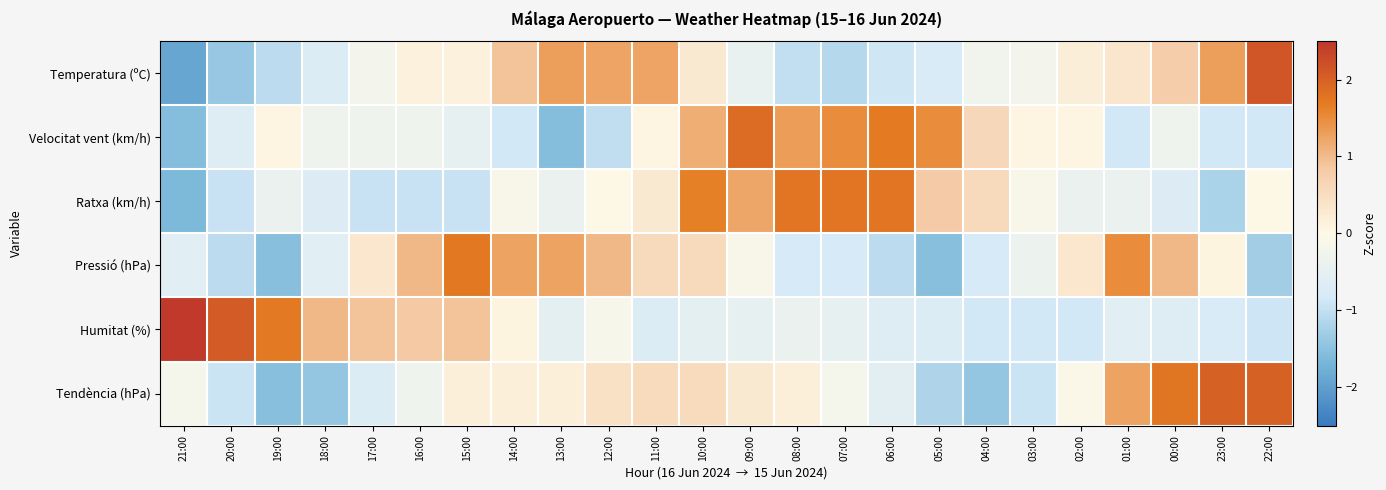

Reading right to left, what are all the values shown in this chart?

Temperatura (ºC): 22:00=2.1	23:00=1.3	00:00=0.8	01:00=0.3	02:00=0.2	03:00=-0.2	04:00=-0.3	05:00=-0.8	06:00=-0.9	07:00=-1.1	08:00=-1.0	09:00=-0.4	10:00=0.3	11:00=1.2	12:00=1.2	13:00=1.3	14:00=0.9	15:00=0.1	16:00=0.1	17:00=-0.2	18:00=-0.7	19:00=-1.1	20:00=-1.4	21:00=-1.9
Velocitat vent (km/h): 22:00=-0.8	23:00=-0.8	00:00=-0.3	01:00=-0.8	02:00=0.1	03:00=0.1	04:00=0.6	05:00=1.5	06:00=1.7	07:00=1.5	08:00=1.3	09:00=1.9	10:00=1.1	11:00=0.1	12:00=-1.0	13:00=-1.6	14:00=-0.8	15:00=-0.5	16:00=-0.3	17:00=-0.3	18:00=-0.3	19:00=0.1	20:00=-0.7	21:00=-1.6
Ratxa (km/h): 22:00=0.0	23:00=-1.2	00:00=-0.7	01:00=-0.4	02:00=-0.4	03:00=-0.1	04:00=0.5	05:00=0.8	06:00=1.8	07:00=1.8	08:00=1.8	09:00=1.2	10:00=1.6	11:00=0.3	12:00=0.0	13:00=-0.4	14:00=-0.1	15:00=-0.9	16:00=-0.9	17:00=-0.9	18:00=-0.7	19:00=-0.4	20:00=-0.9	21:00=-1.6
Pressió (hPa): 22:00=-1.3	23:00=0.1	00:00=1.0	01:00=1.5	02:00=0.3	03:00=-0.4	04:00=-0.8	05:00=-1.5	06:00=-1.1	07:00=-0.8	08:00=-0.8	09:00=-0.1	10:00=0.6	11:00=0.6	12:00=1.0	13:00=1.3	14:00=1.3	15:00=1.7	16:00=1.0	17:00=0.3	18:00=-0.6	19:00=-1.5	20:00=-1.1	21:00=-0.6
Humitat (%): 22:00=-0.9	23:00=-0.8	00:00=-0.7	01:00=-0.6	02:00=-0.8	03:00=-0.8	04:00=-0.8	05:00=-0.7	06:00=-0.7	07:00=-0.5	08:00=-0.4	09:00=-0.5	10:00=-0.5	11:00=-0.7	12:00=-0.2	13:00=-0.5	14:00=0.1	15:00=0.9	16:00=0.8	17:00=0.9	18:00=1.0	19:00=1.7	20:00=2.1	21:00=2.5
Tendència (hPa): 22:00=2.0	23:00=2.0	00:00=1.8	01:00=1.3	02:00=-0.1	03:00=-0.9	04:00=-1.4	05:00=-1.2	06:00=-0.6	07:00=-0.2	08:00=0.2	09:00=0.3	10:00=0.5	11:00=0.5	12:00=0.4	13:00=0.2	14:00=0.2	15:00=0.2	16:00=-0.3	17:00=-0.7	18:00=-1.4	19:00=-1.5	20:00=-0.9	21:00=-0.2